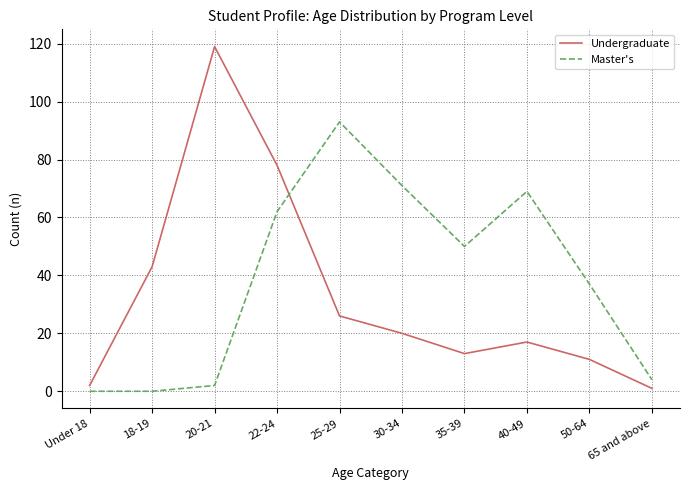

At how many categories does at least one series exceed 115?

1